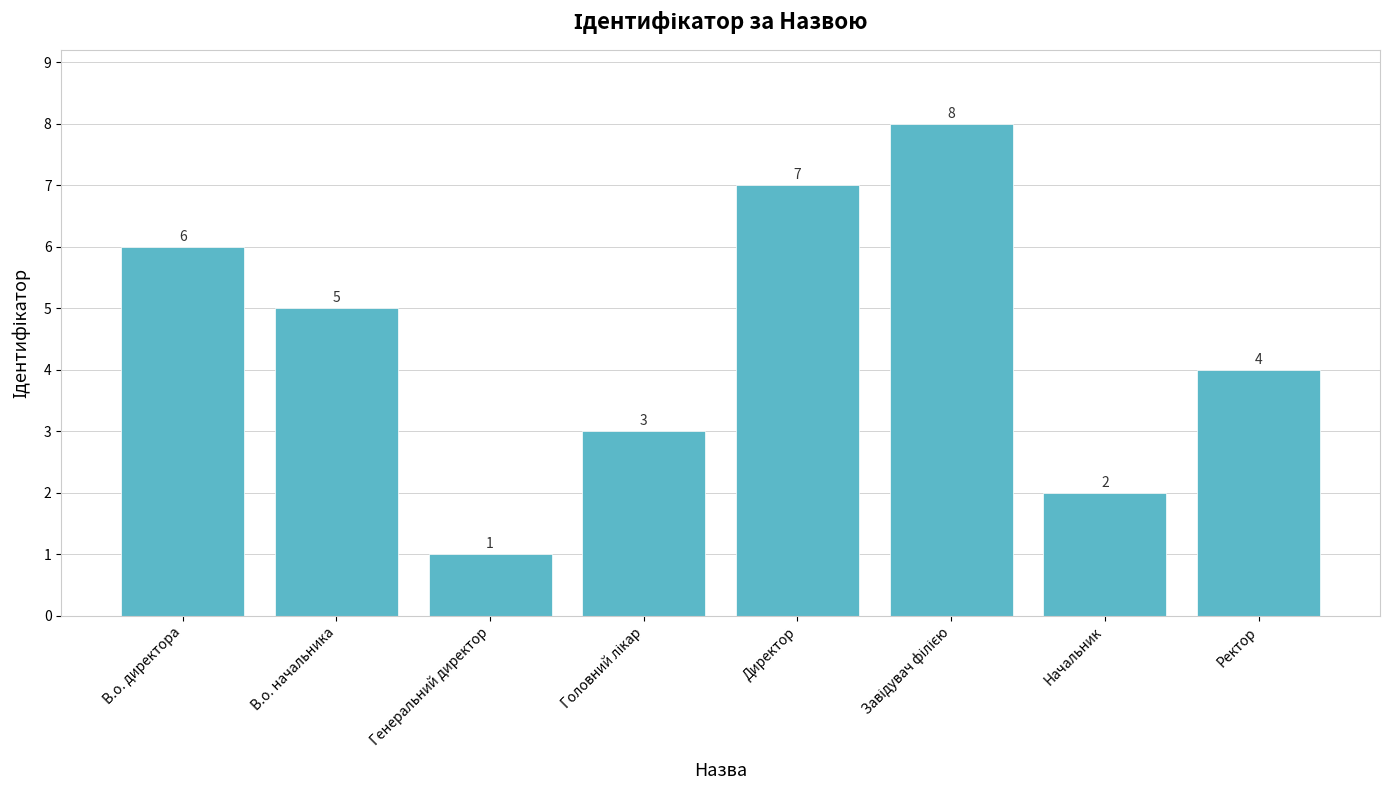

The value at Генеральний директор is 1. True or false?

True